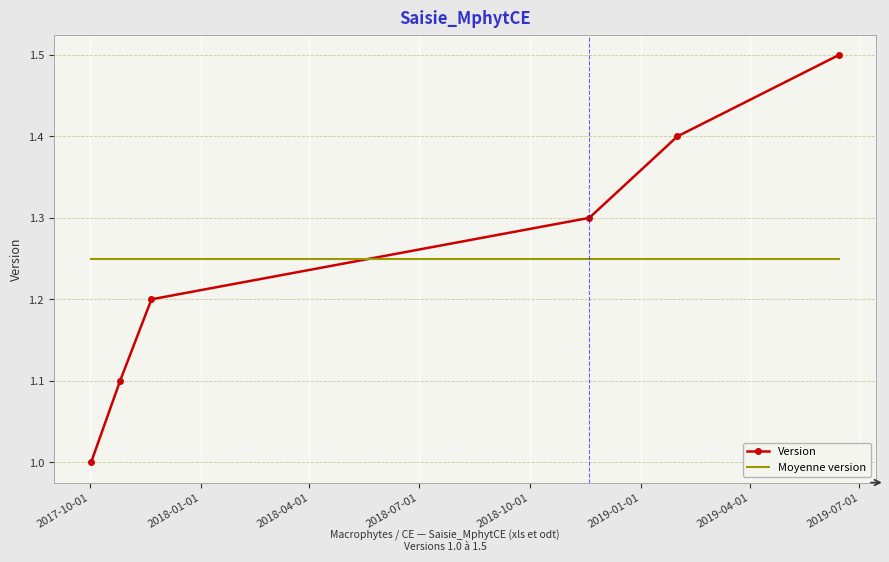

Reading left to right, transcribe all the data shown in this chart.

2017-10-02=1.0	2017-10-26=1.1	2017-11-21=1.2	2018-11-19=1.3	2019-01-31=1.4	2019-06-14=1.5